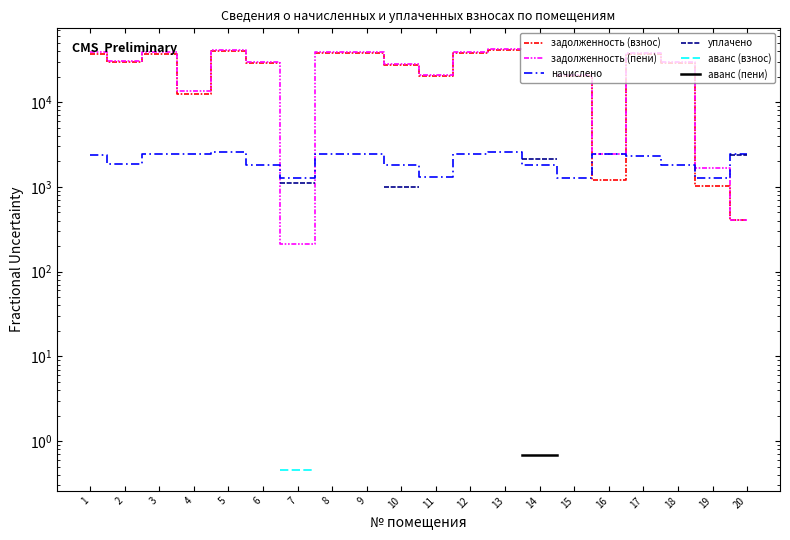

At which category does начислено reach its first local peak?

3